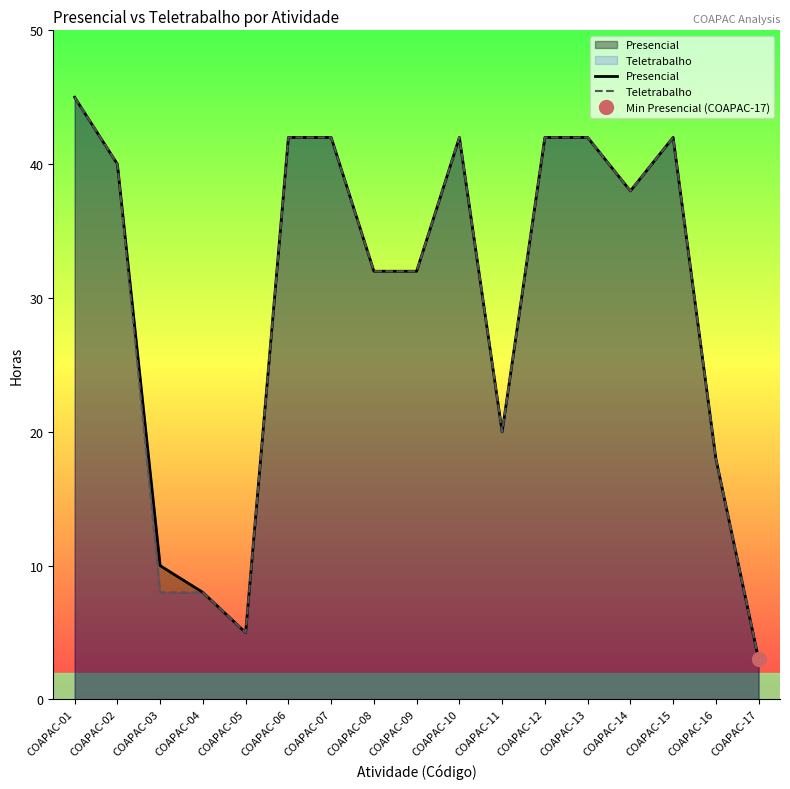

At which category does Teletrabalho reach its first local valley?

COAPAC-05